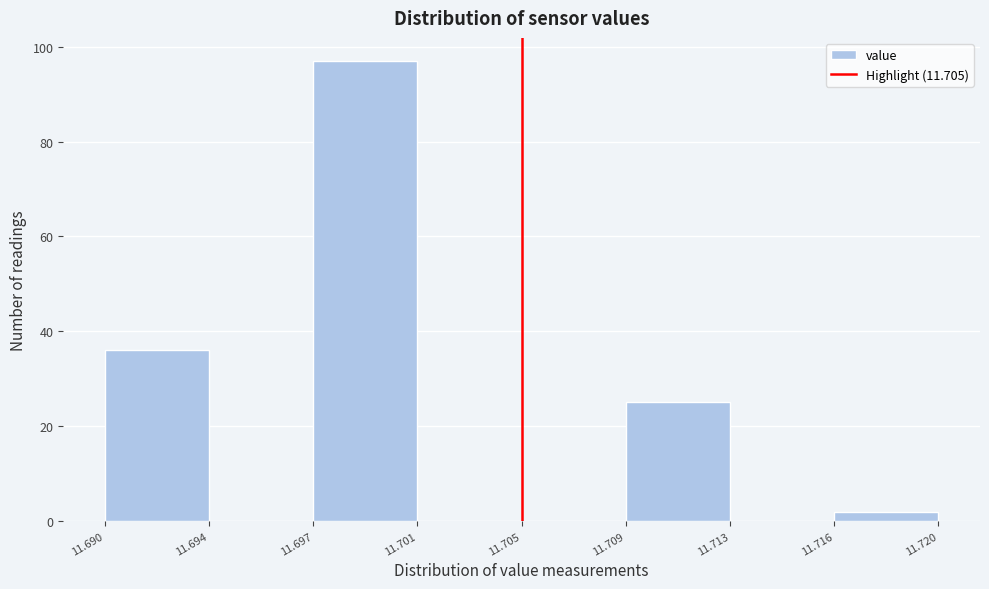

Reading left to right, transcribe all the data shown in this chart.

11.690=36	11.694=0	11.697=97	11.701=0	11.705=0	11.709=25	11.713=0	11.716=2